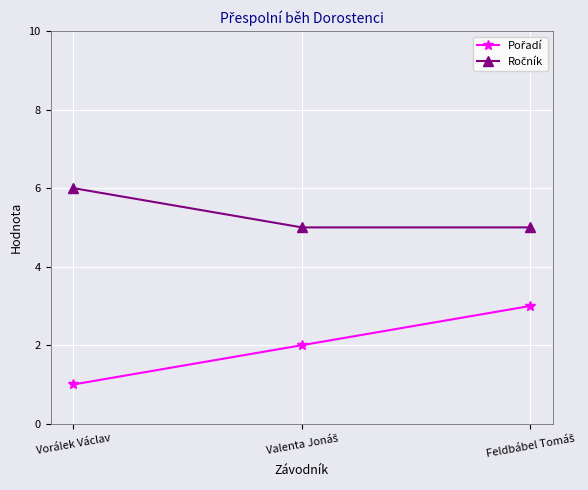

What is the difference between the highest and lowest values at Vorálek Václav?

5